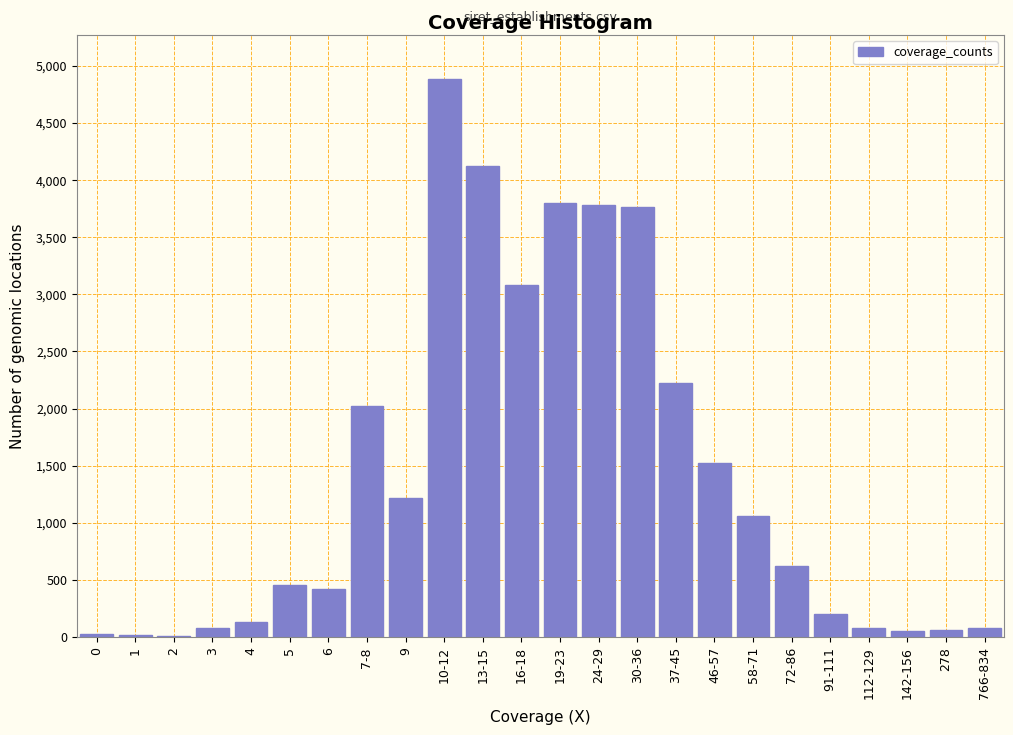

Is it true that the value at 24-29 is 3780?

True